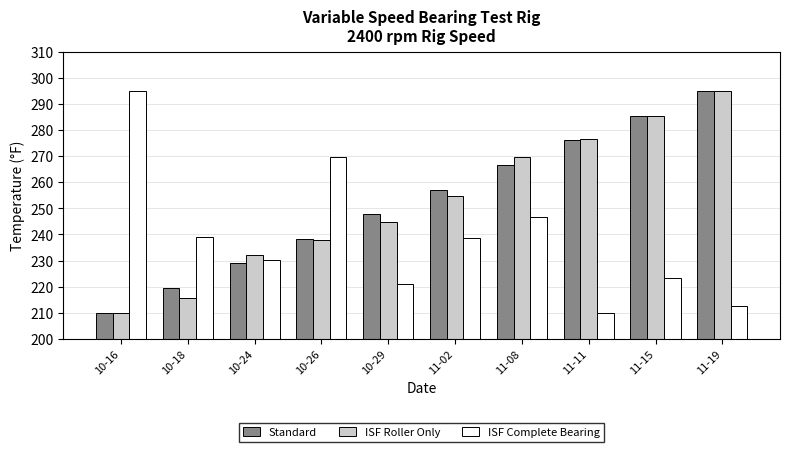

What is the maximum value for Standard?

295.0